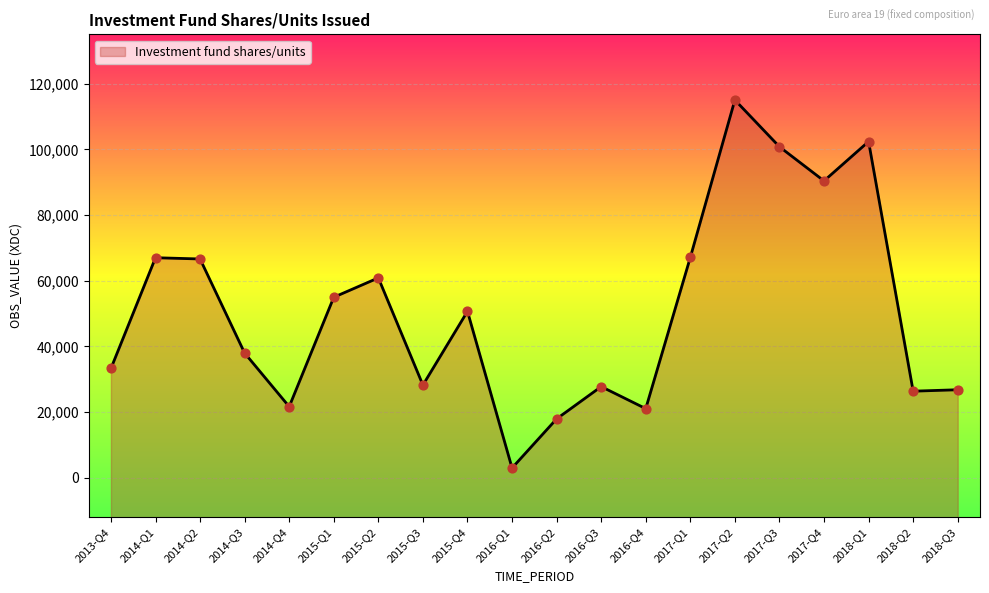

What is the change in value from 2015-Q2 to 2017-Q4?

+29537.5